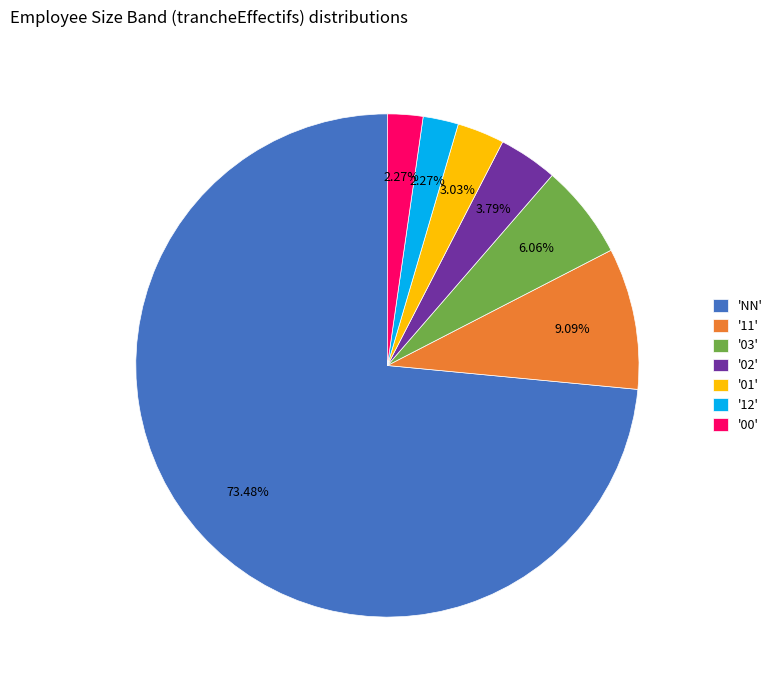

Between 'NN' and '12', which is larger?

'NN'